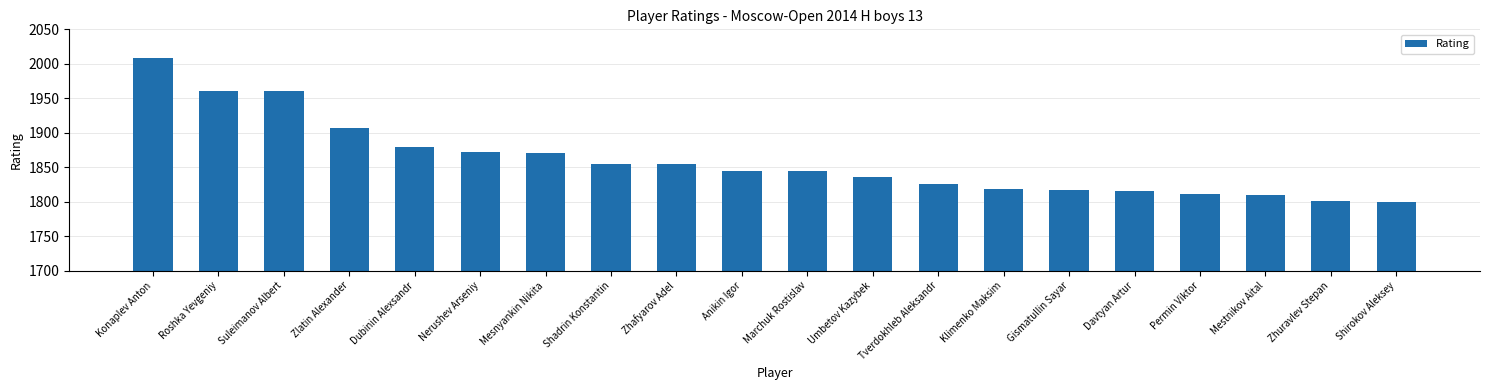

What is the difference between the maximum and minimum values?

208